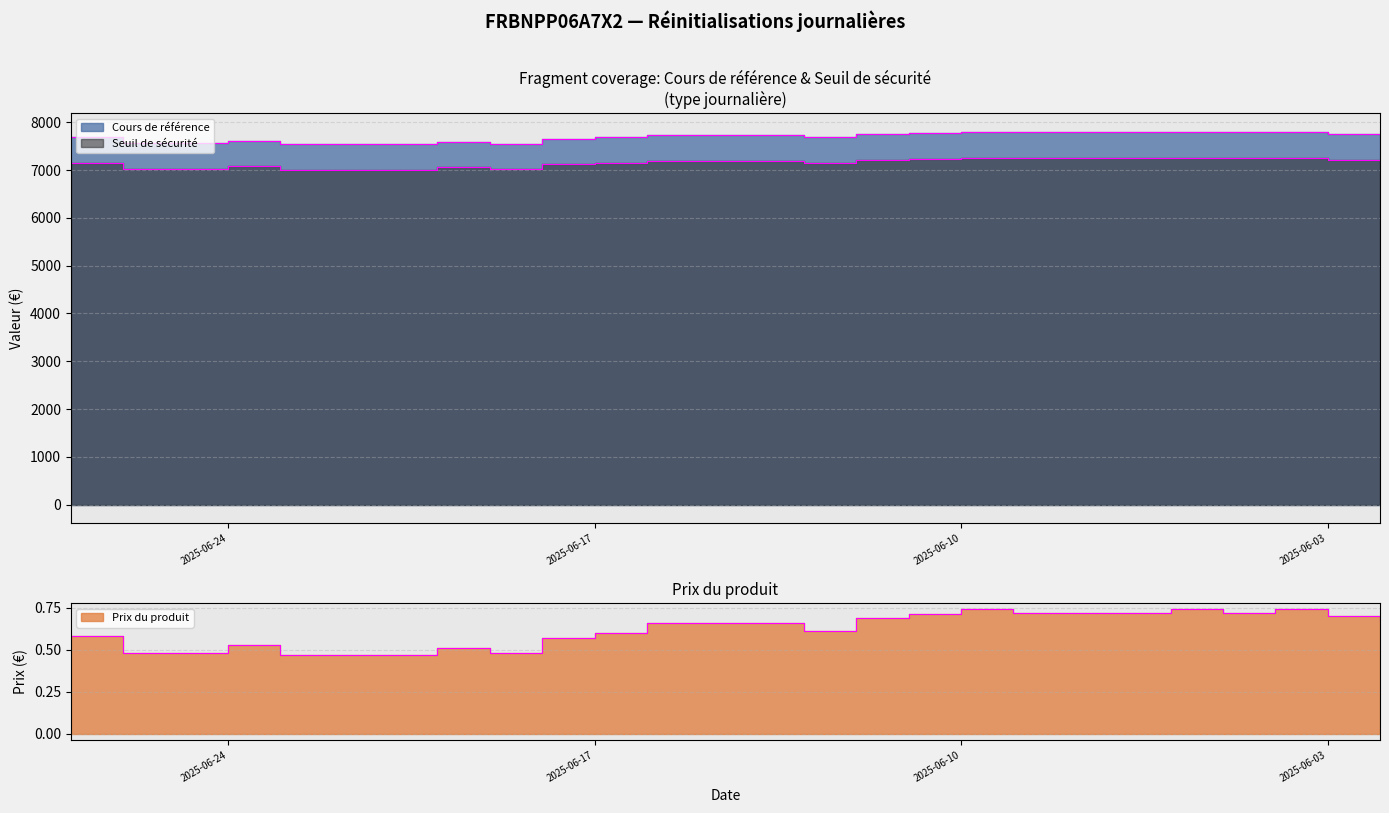

Between 2025-06-12 and 2025-06-11, which series saw the biggest shift?

Cours de référence